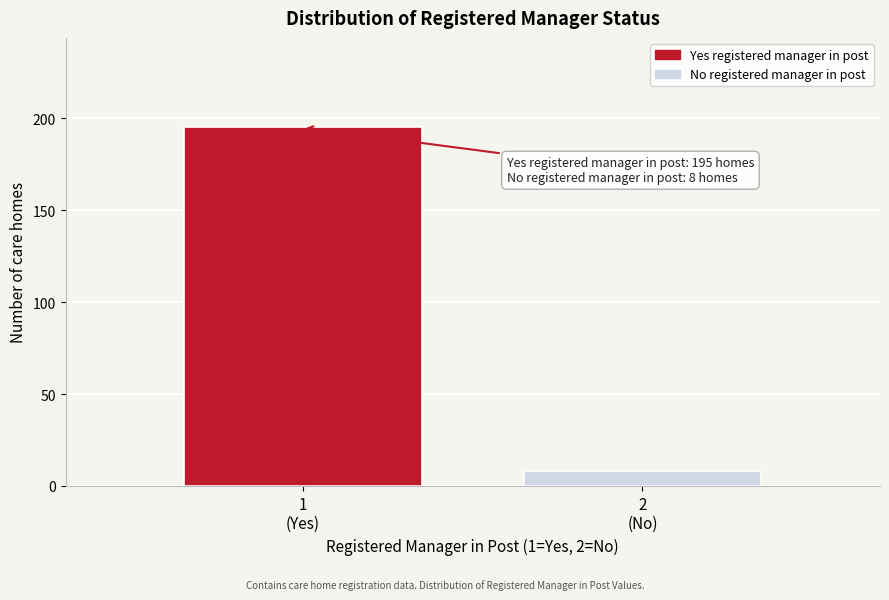

Reading left to right, transcribe all the data shown in this chart.

195	8